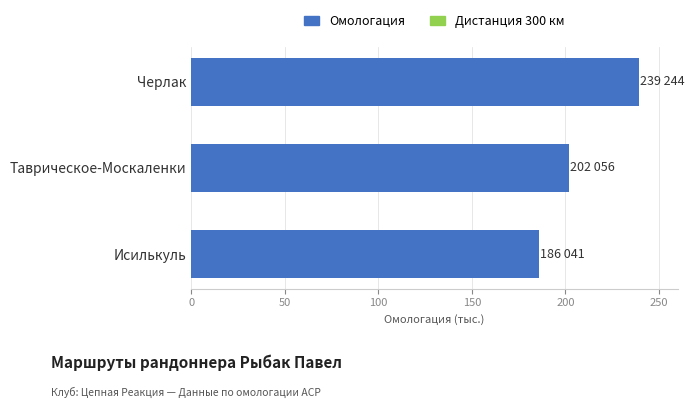

What is the label of the 2nd bar from the top?

Таврическое-Москаленки